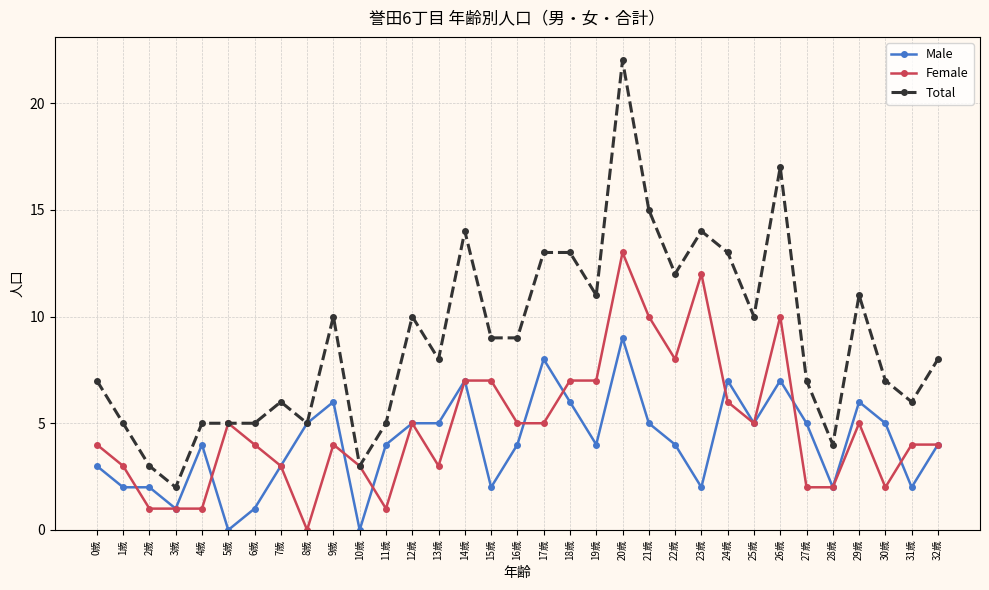

Count the number of data series in this chart.

3